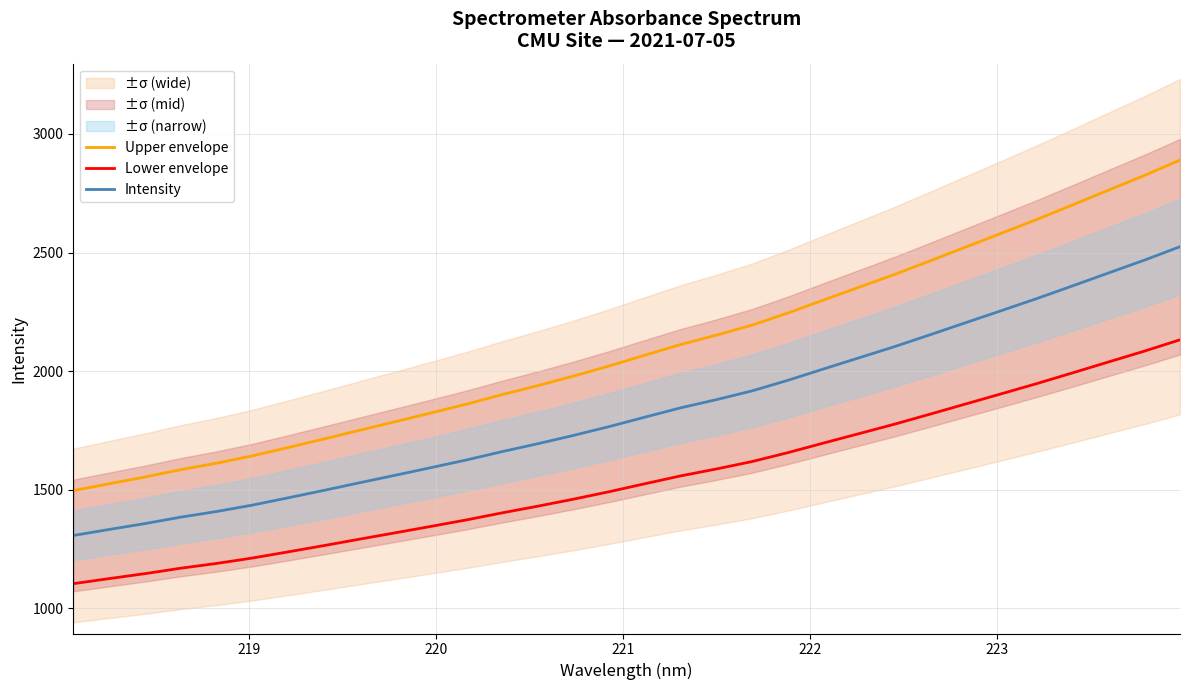

True or false: Upper envelope and Lower envelope intersect in this chart.

False